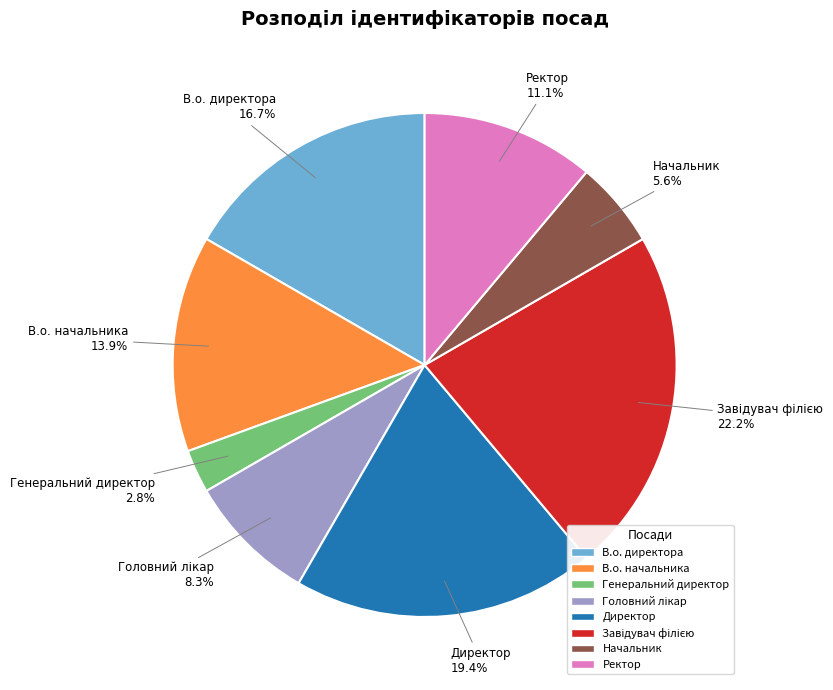

To the nearest percent, what is the average slice percentage?

12%